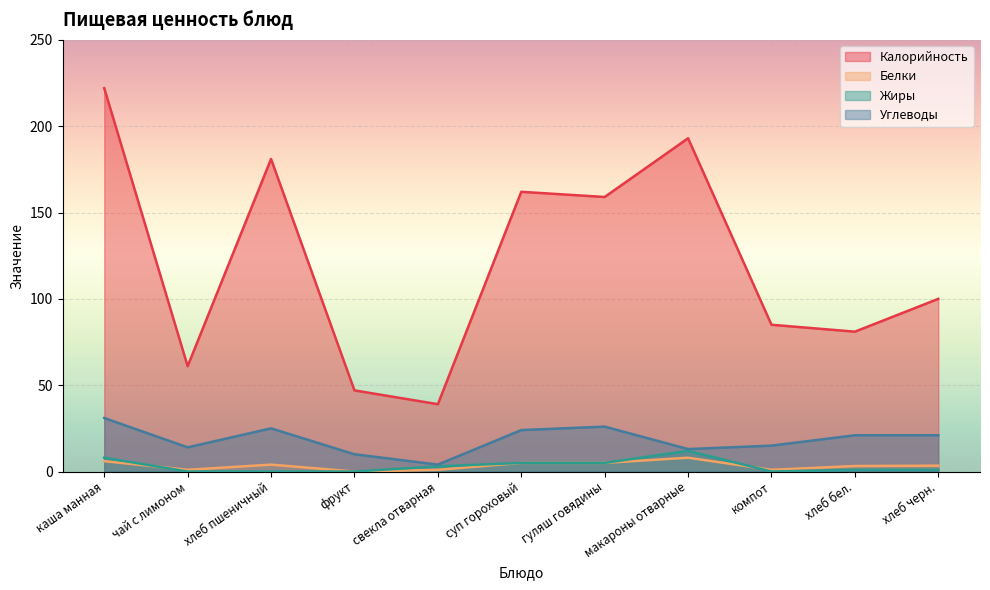

Which series has the widest spread of values?

Калорийность